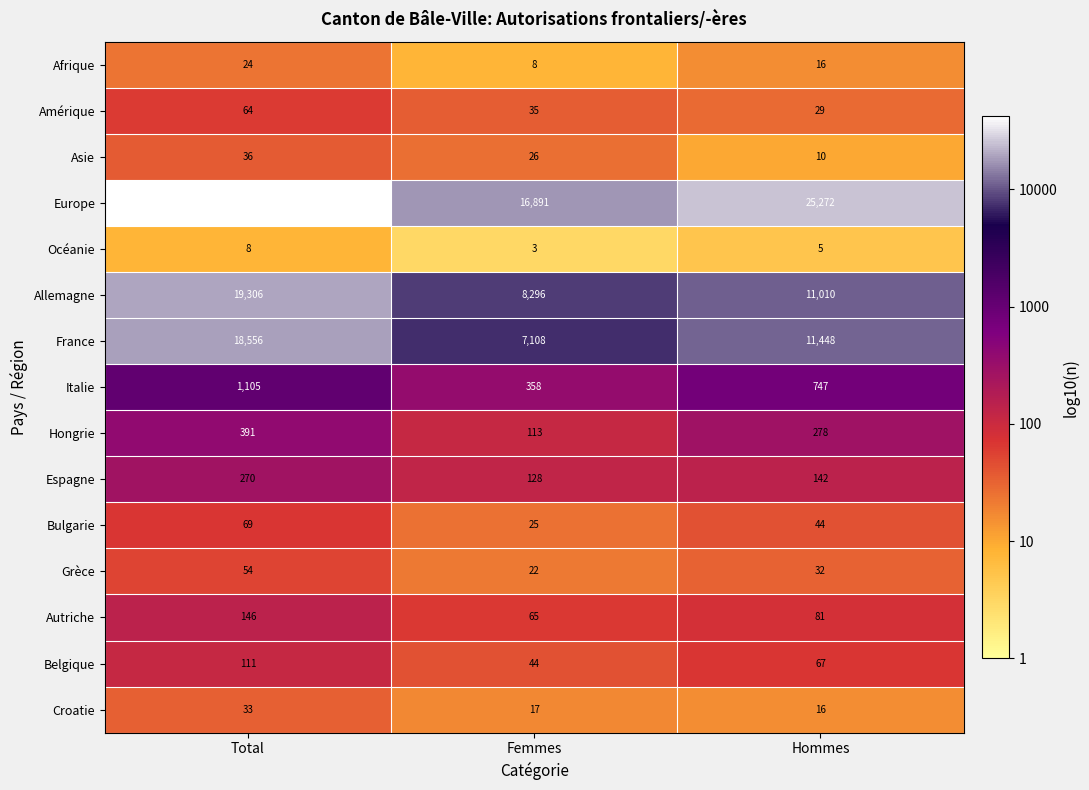

Which series has the widest spread of values?

Europe